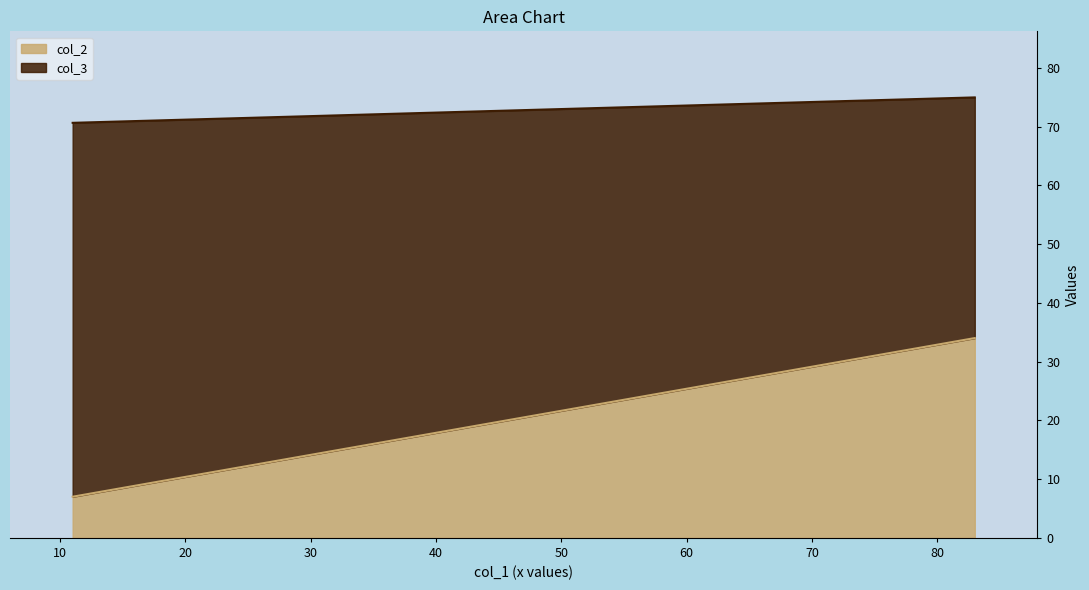

Reading left to right, extract all data points from this chart.

col_2: Personal 011=34.0	Personal 021=7.0
col_3: Personal 011=41.0	Personal 021=63.6